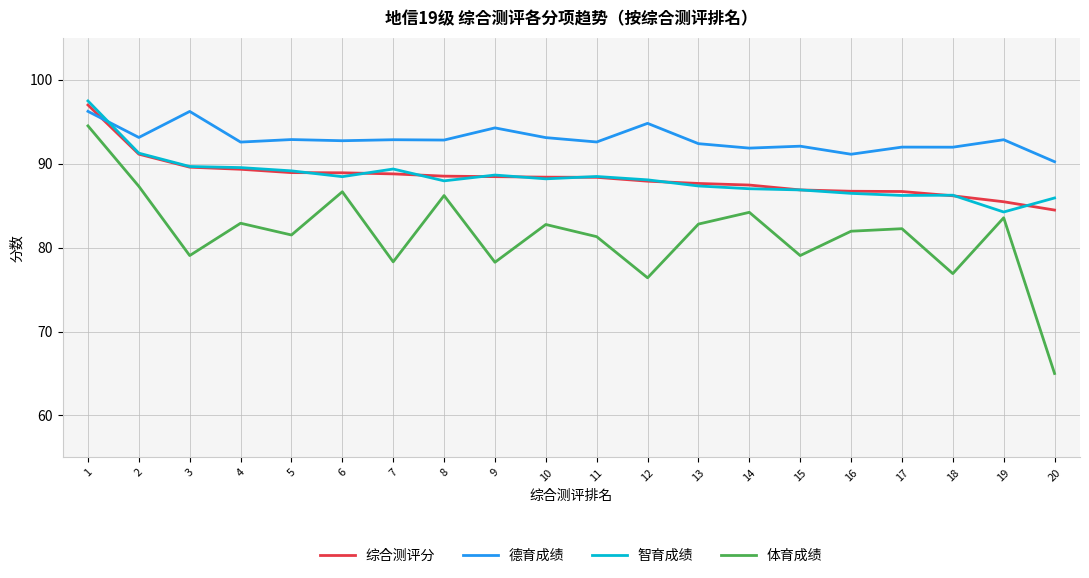

Is it true that 智育成绩 equals 32.8 at 6?

False